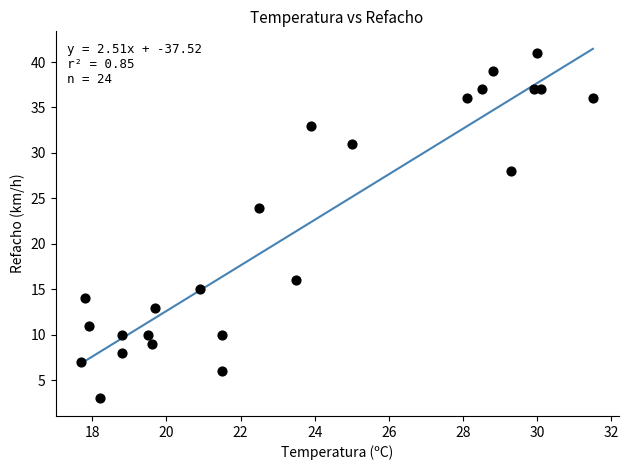

What is the range of Y values (max minus min)?

38